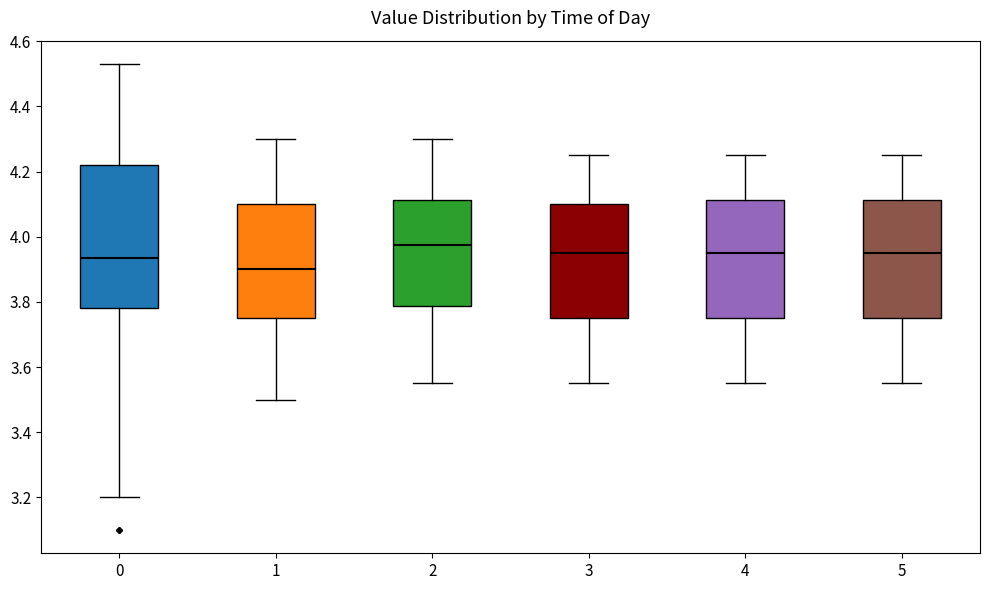

Which box has the highest median line?

2